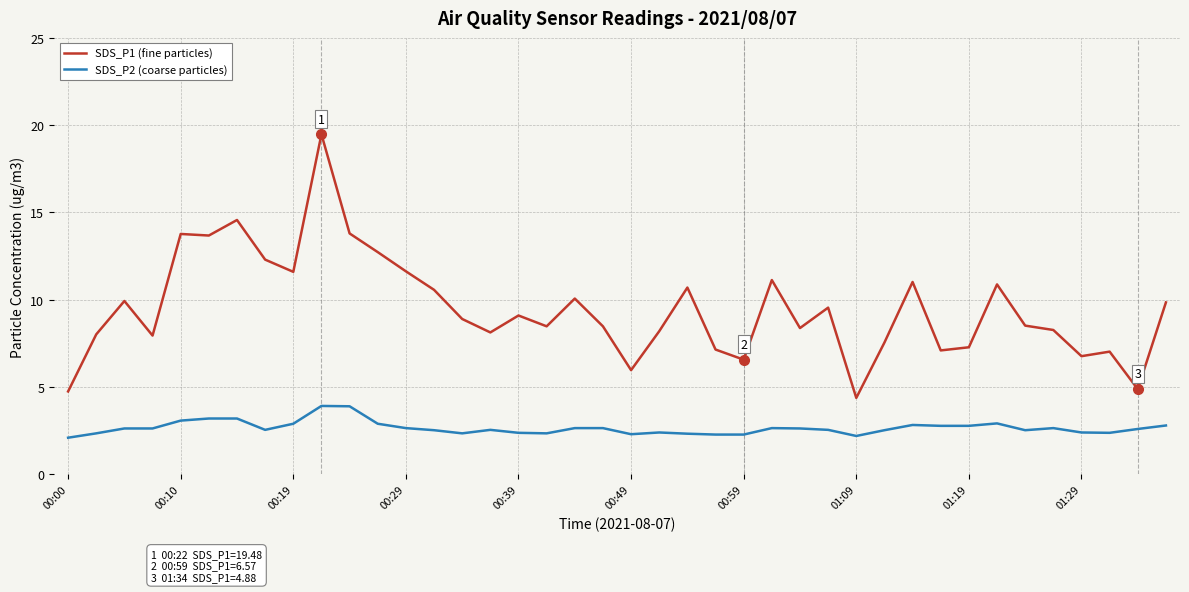

Rank the series by their maximum value, from lowest to highest.

SDS_P2 (coarse particles), SDS_P1 (fine particles)